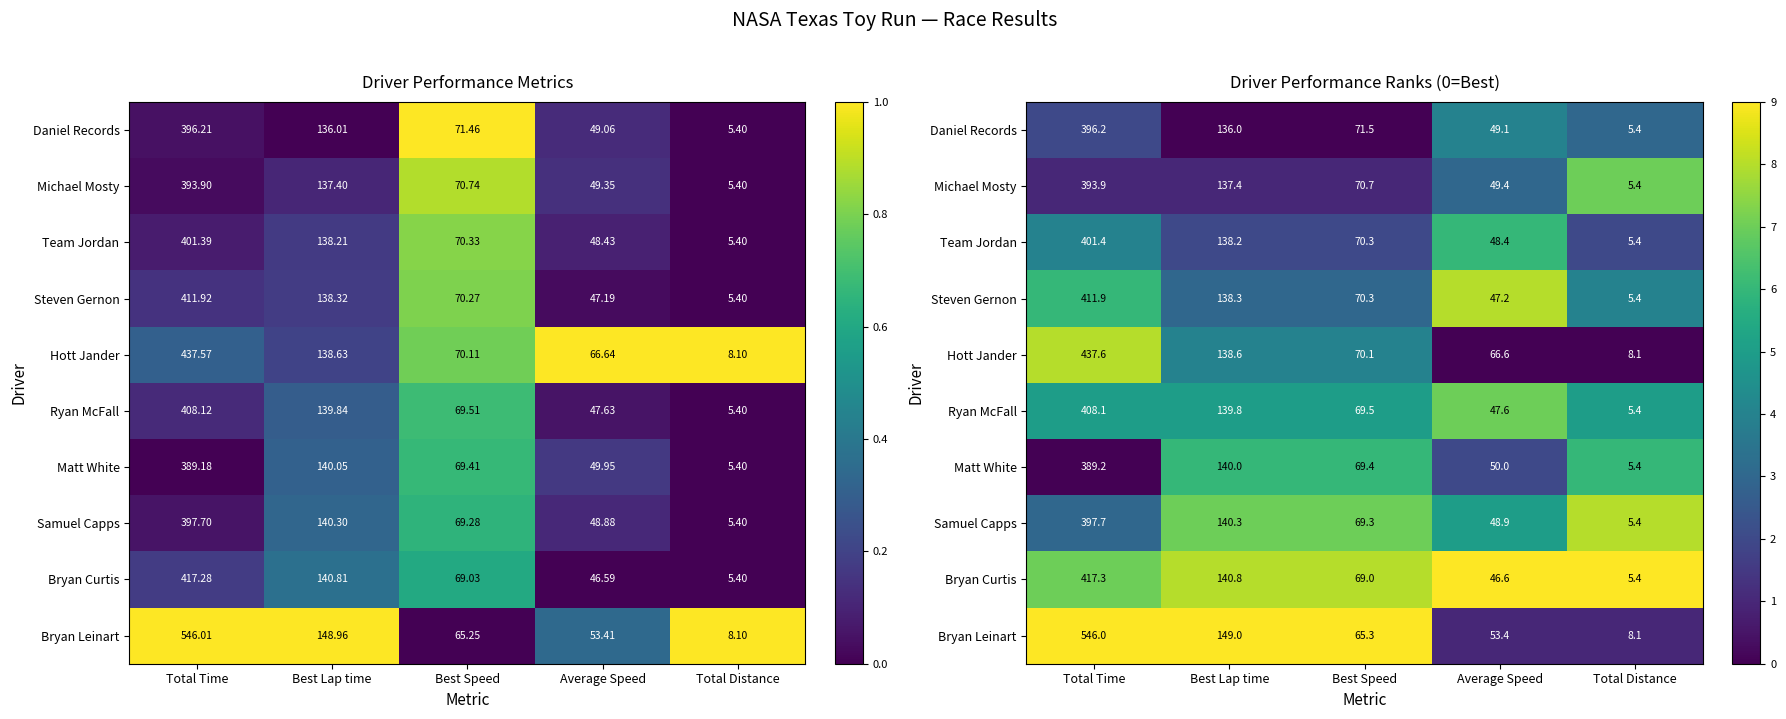

What is the difference between the highest and lowest values at Total Distance?

9